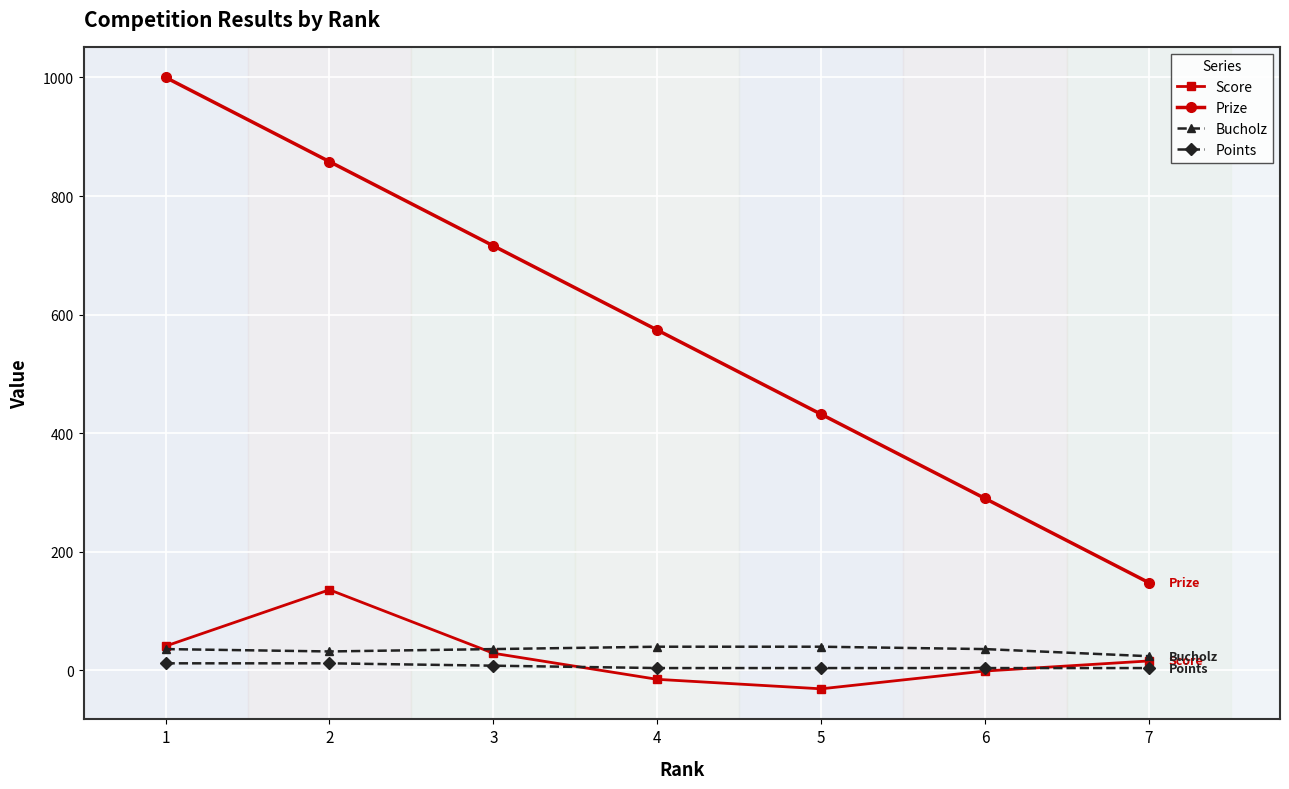

How many lines are shown in the chart?

4